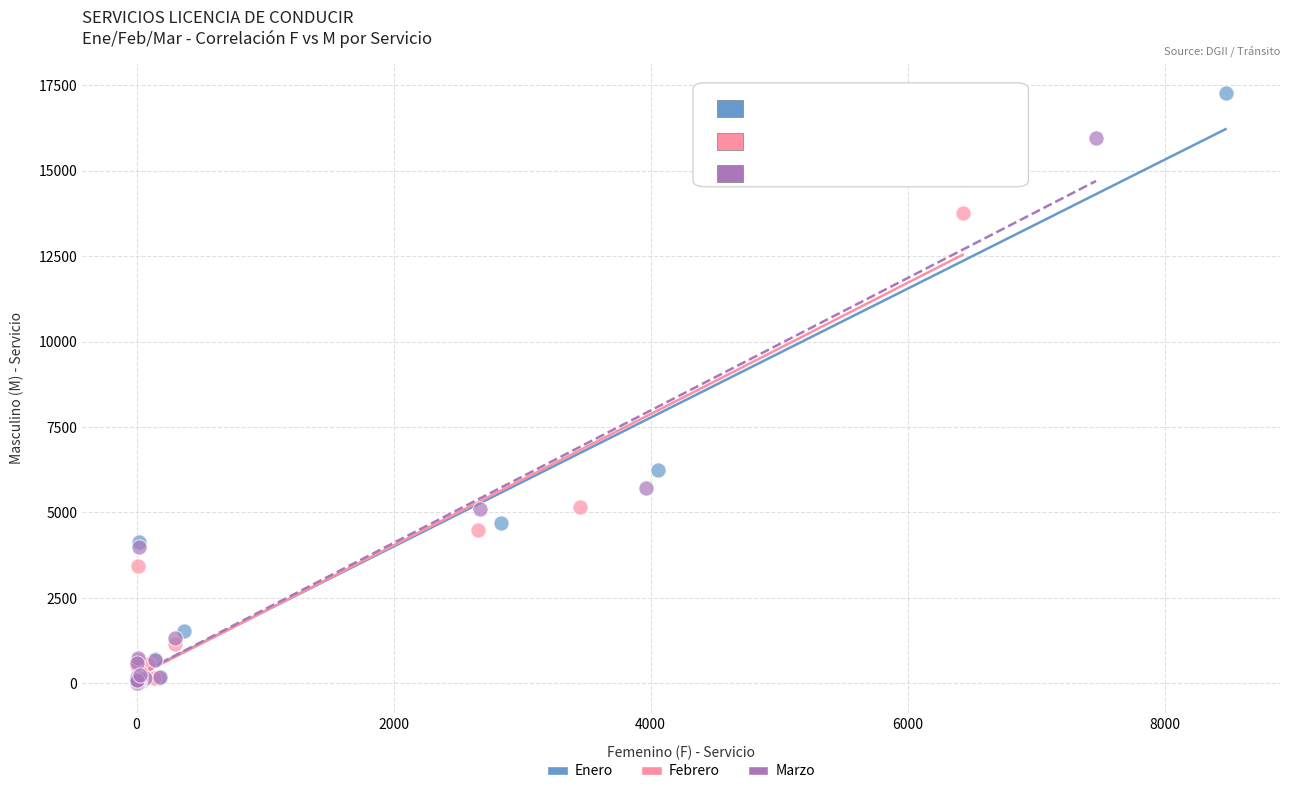

Which series has the widest spread of Y values?

Enero